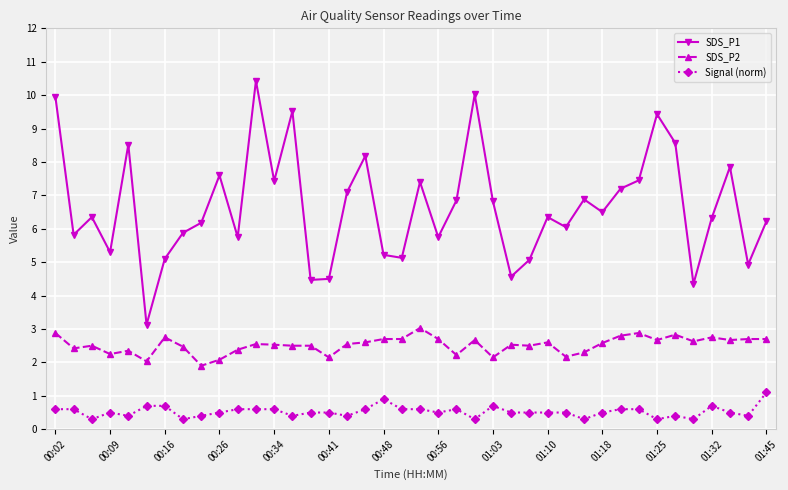

What is the difference between the second highest and minimum values in the SDS_P2 series?

1.0